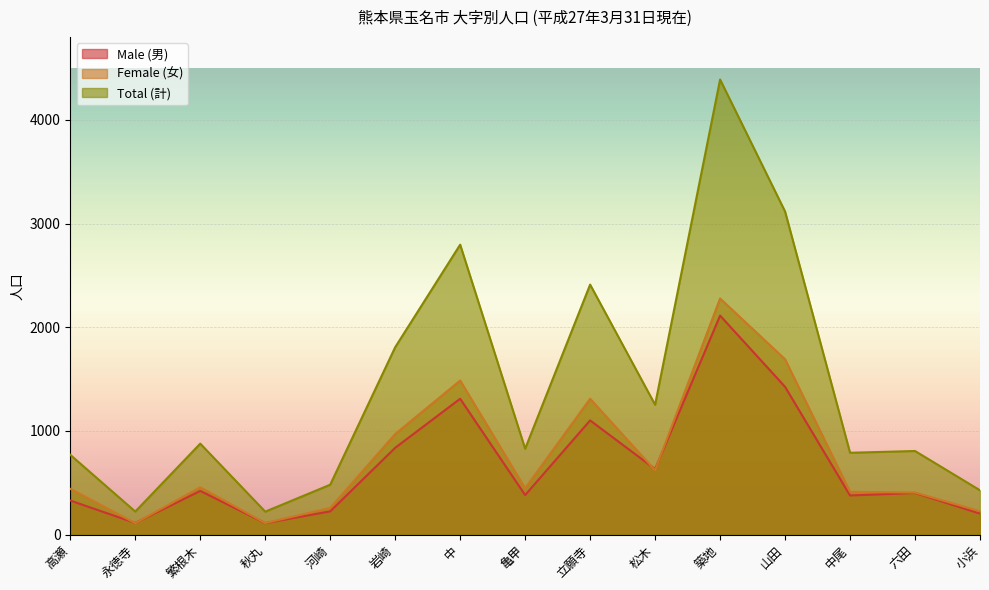

The value of Male (男) at 繁根木 is 421. True or false?

True